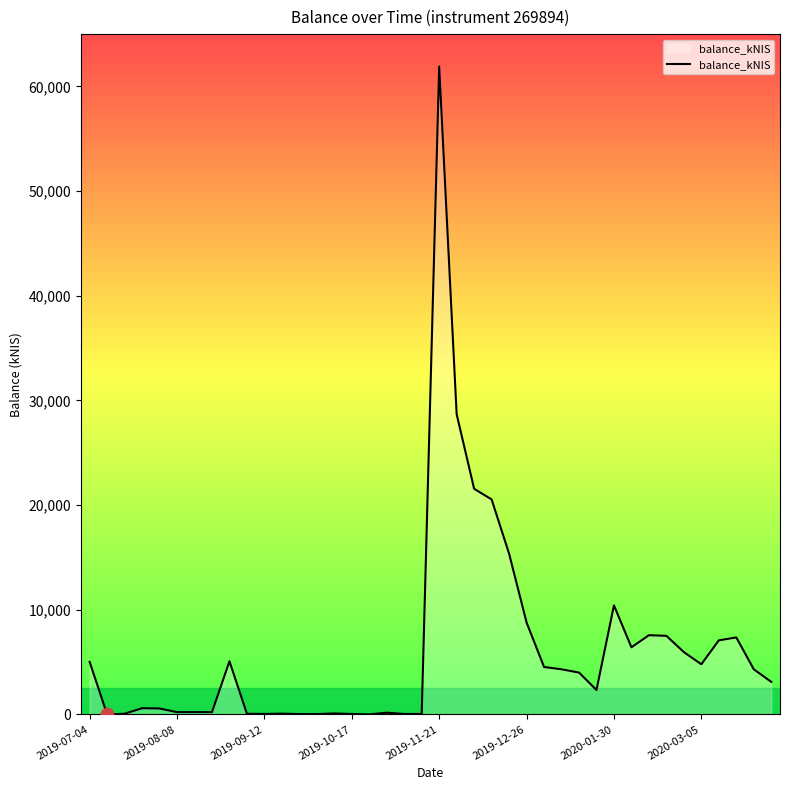

What is the difference between the maximum and minimum values?

61891.6